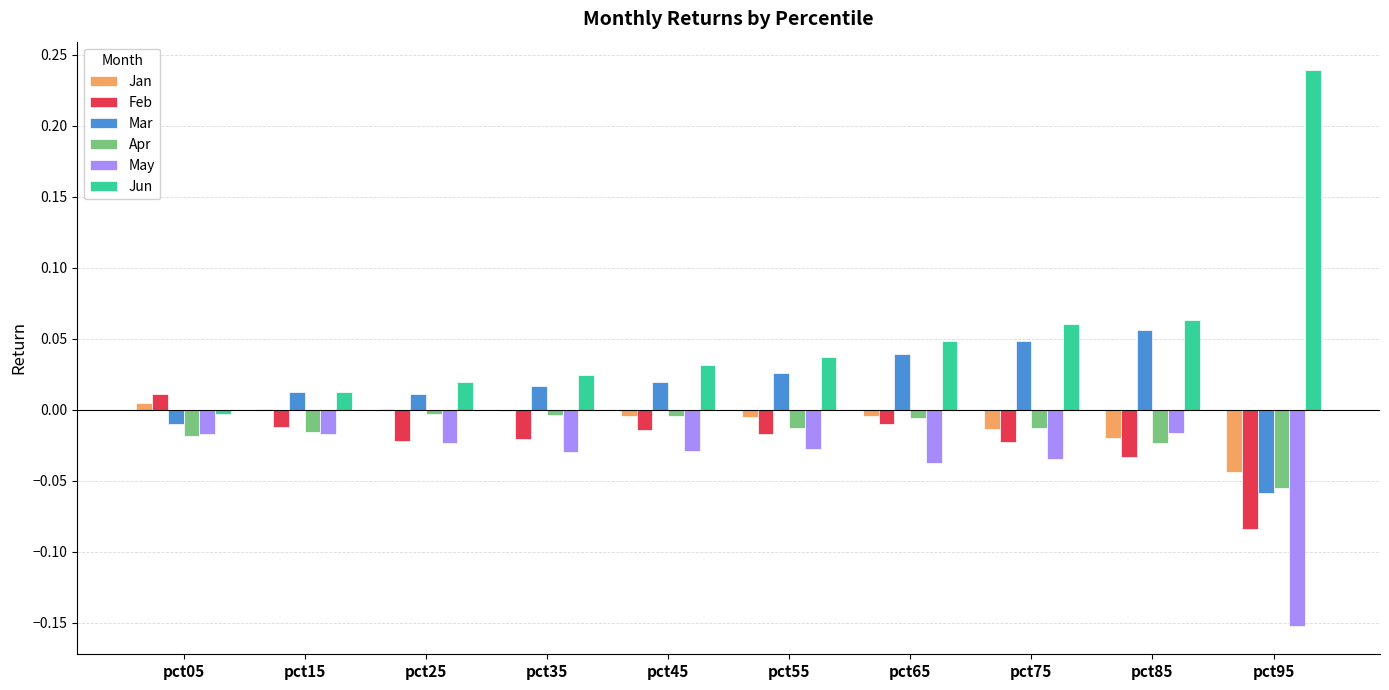

Count the number of data series in this chart.

6